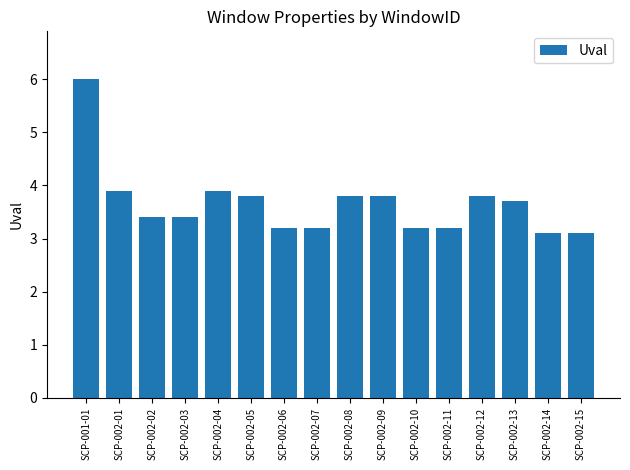

Are the bars horizontal?

No